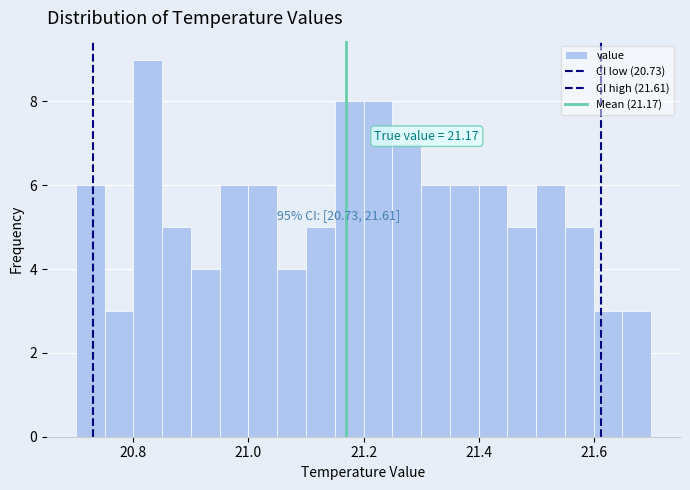

Read against the x-axis, roughly where is the centre of the tallest bar?

20.82